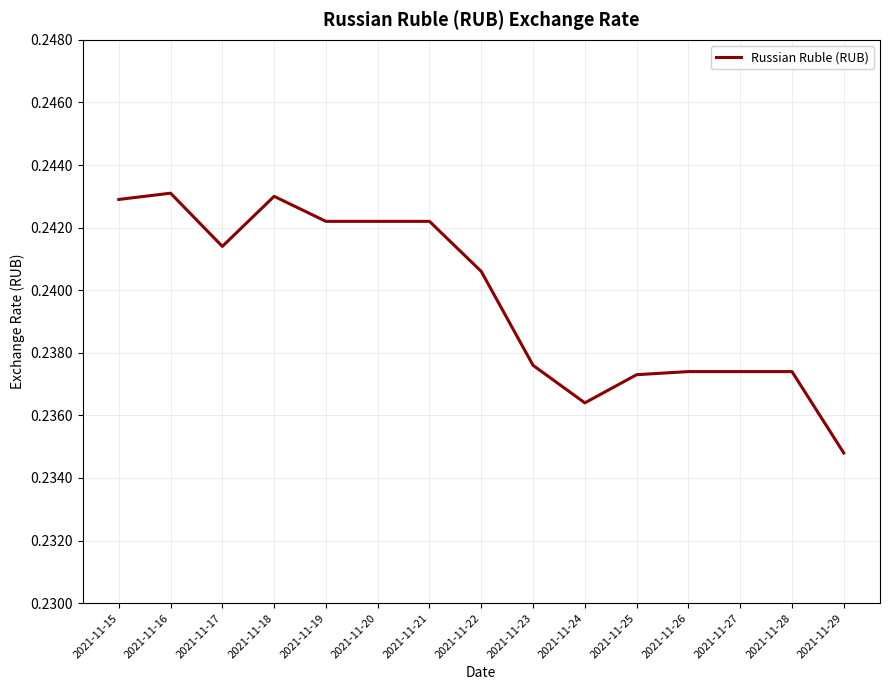

The value at 2021-11-19 is 0.1. True or false?

False